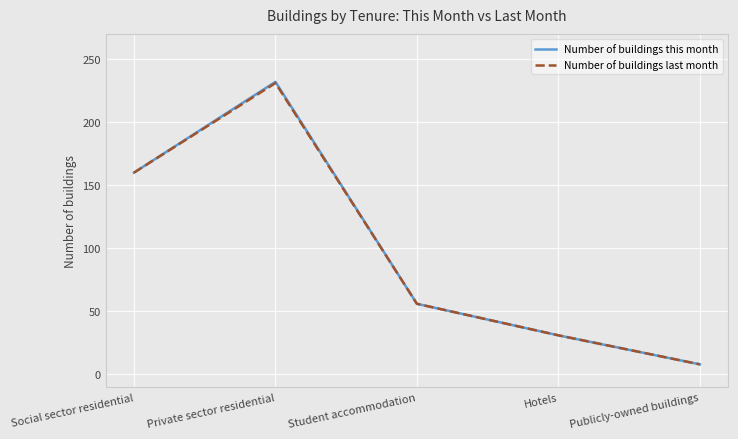

In Number of buildings this month, how many points are higher than both neighbors (excluding endpoints)?

1